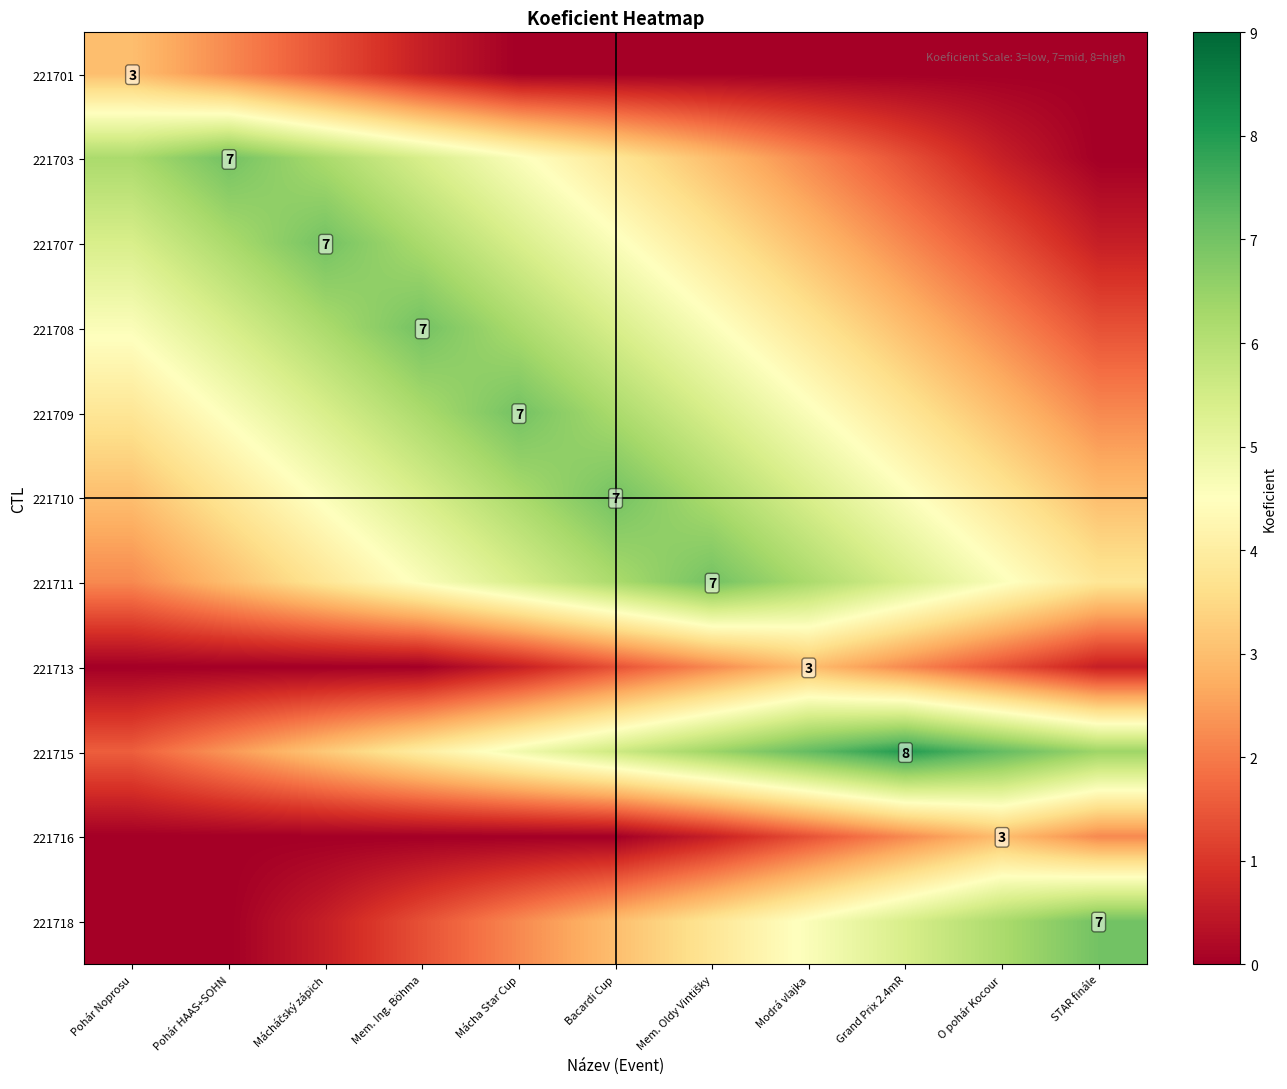

How many values in the 221711 series exceed 4?

7